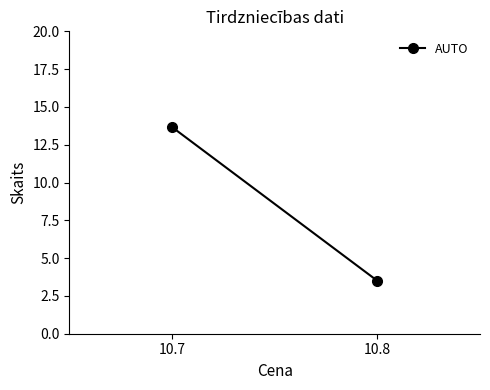

How many data points are less than 13?

1